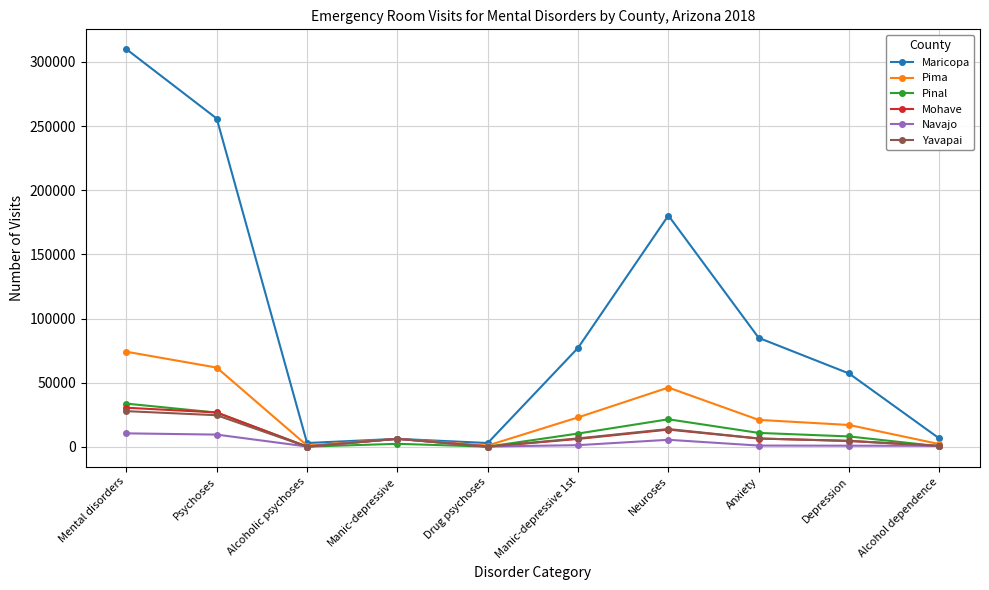

How many data points in Mohave are less than 6340?

5